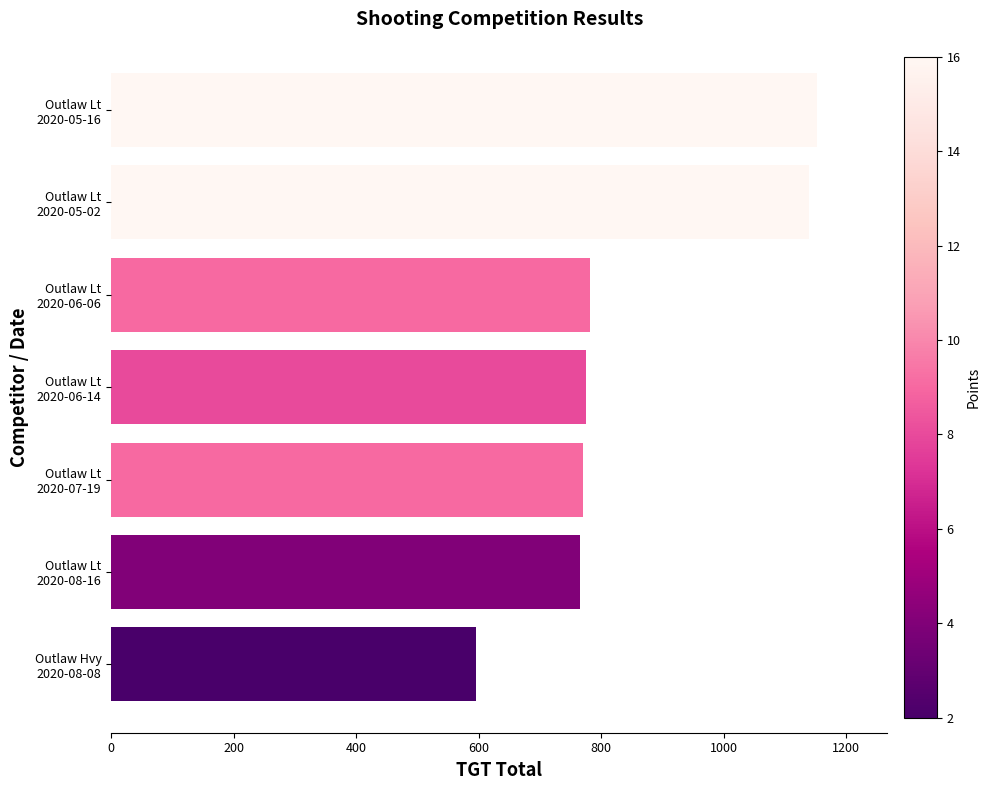

What is the minimum value shown in the chart?

595